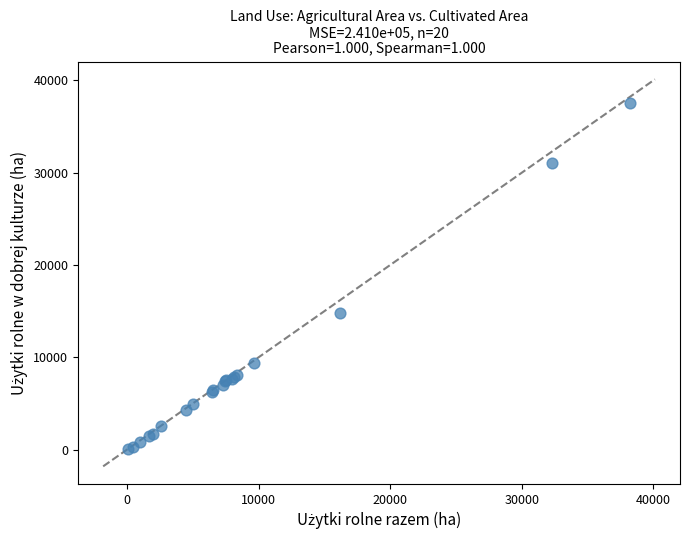

What Y value in the scatter plot is closest to 18817?

14752